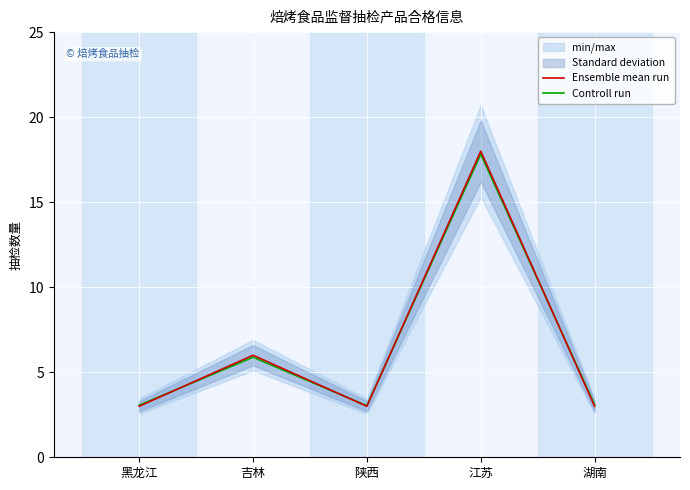

What is the average value of the Controll run series?

6.6